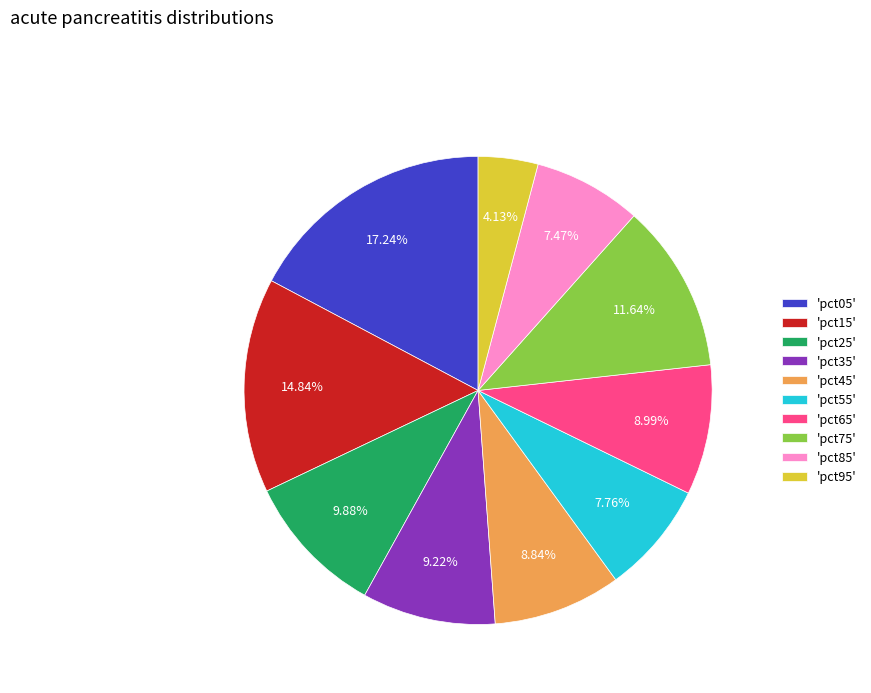

Between 'pct35' and 'pct25', which is larger?

'pct25'